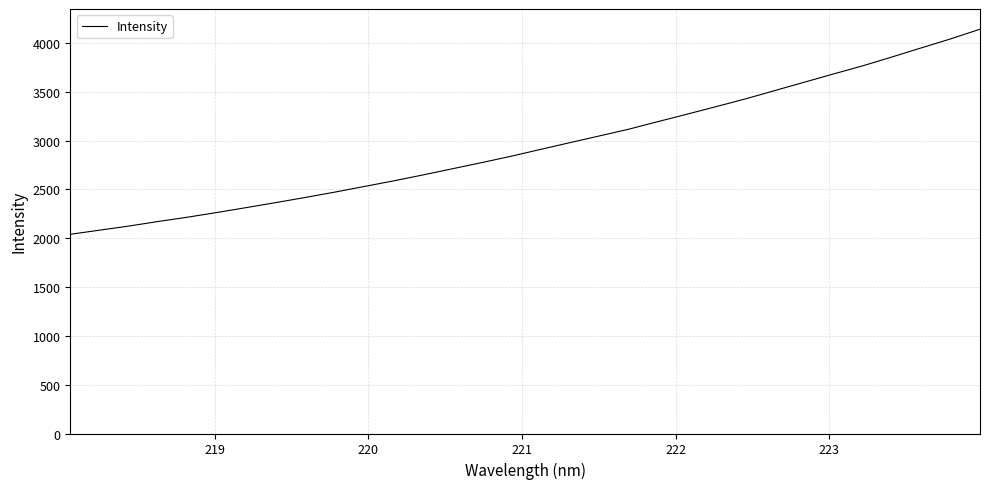

What is the difference between the maximum and minimum values?

2100.1